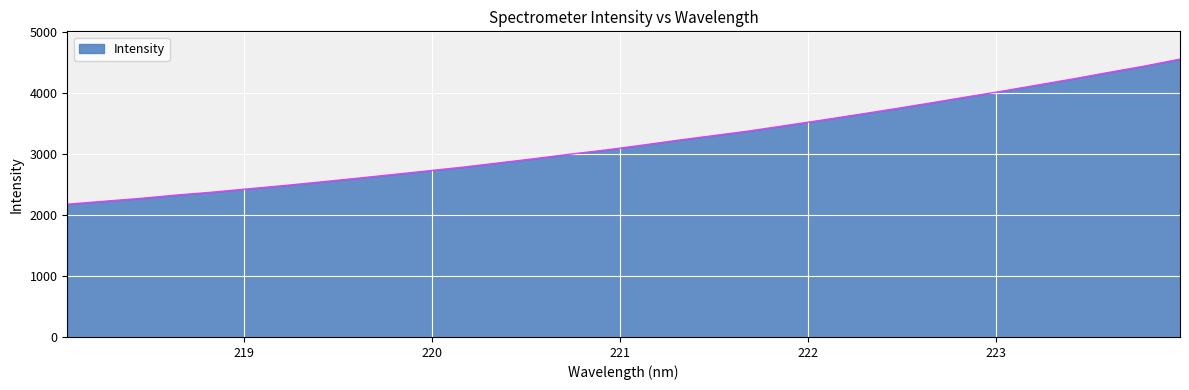

What is the greatest value displayed?

4554.7